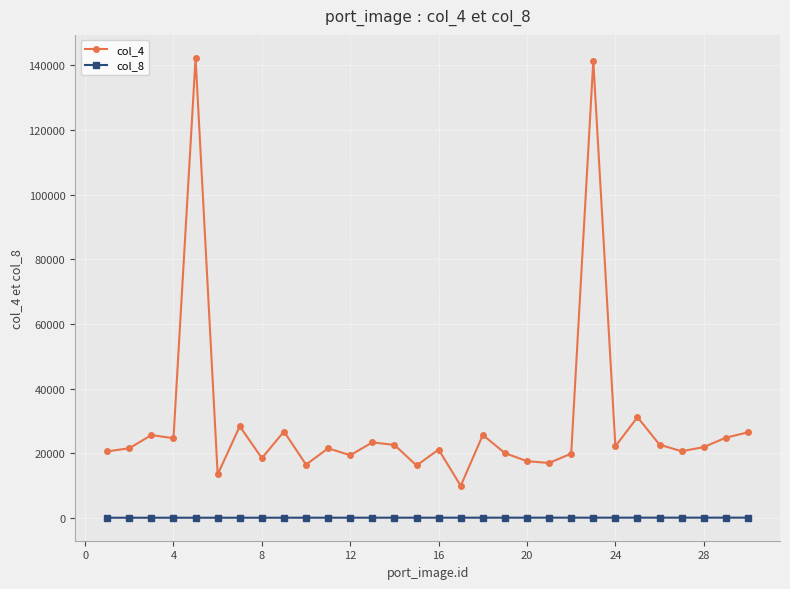

Which series has the largest total across all categories?

col_4